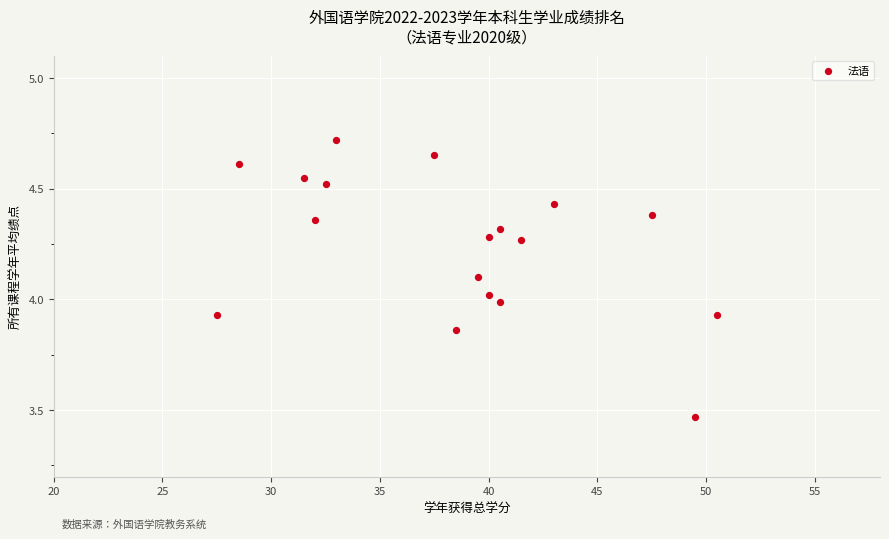

What is the range of X values (max minus min)?

23.0